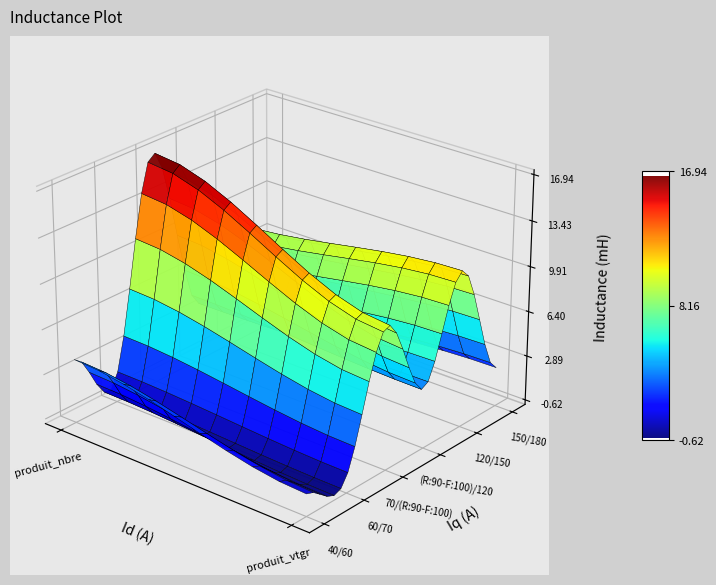

List the labels in order of 60/70 value, smallest first.

produit_vtgr, produit_nbre